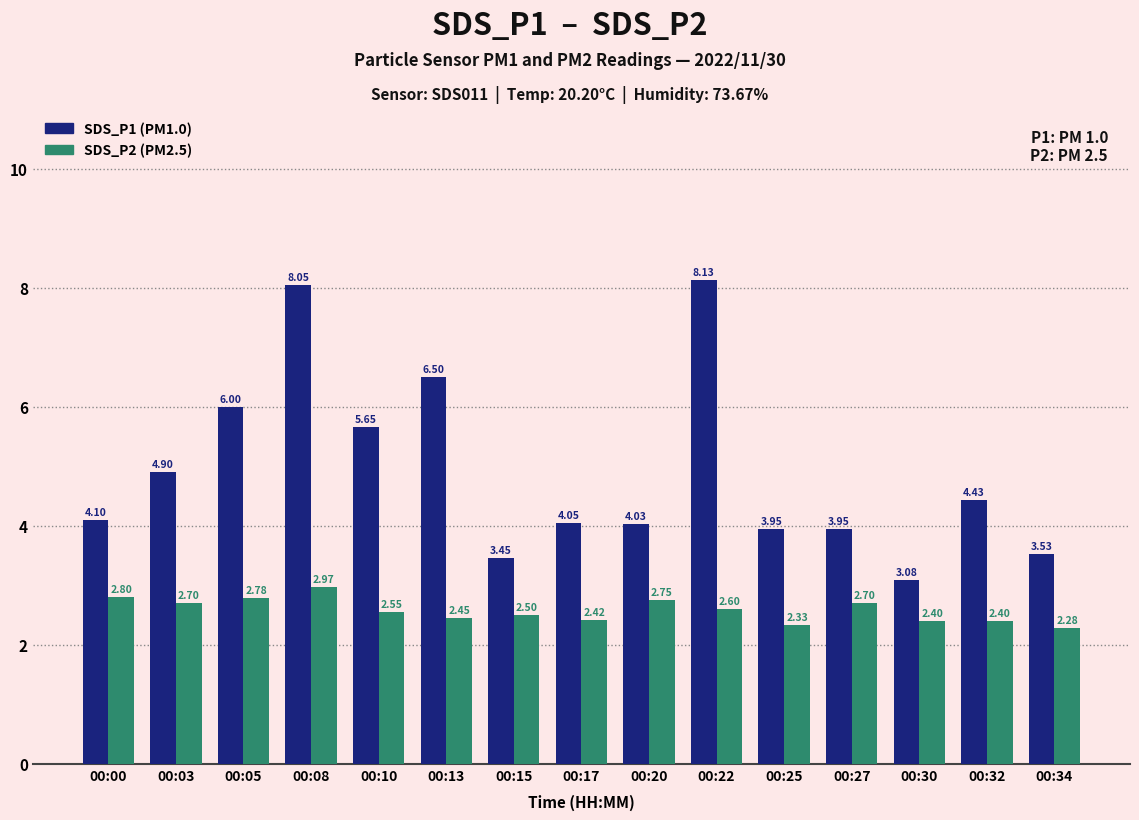

What is the difference between the highest and lowest values at 00:32?

2.0